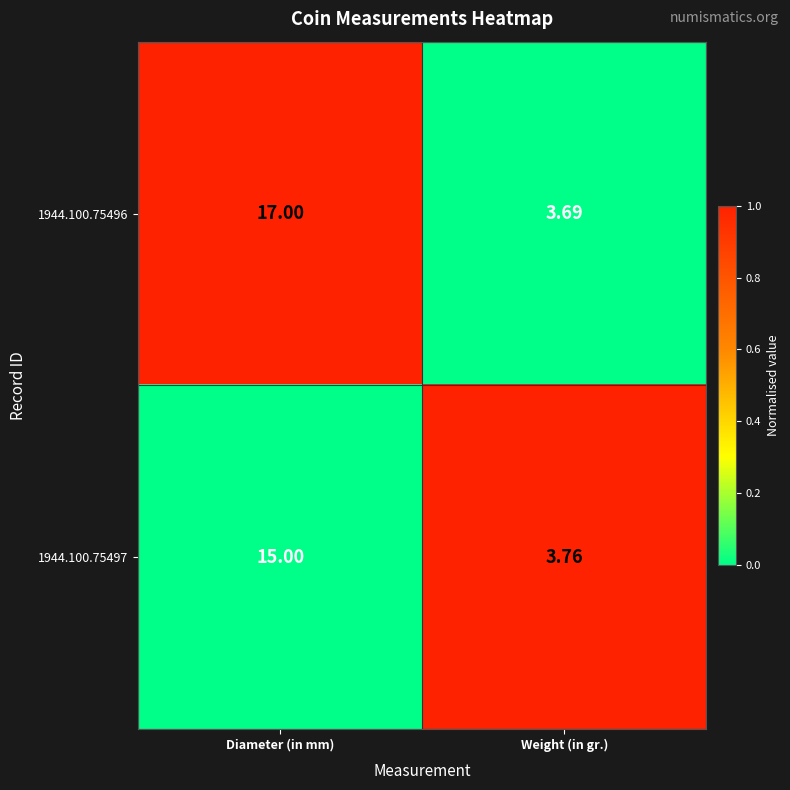

Where is 1944.100.75497 nearest to the value 9?

Weight (in gr.)